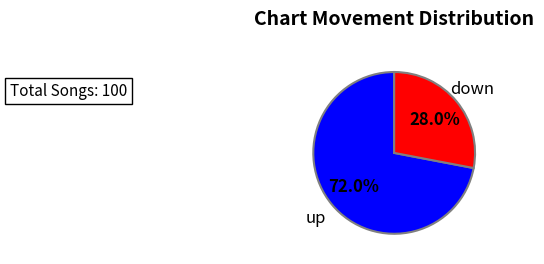

To the nearest percent, what is the average slice percentage?

50%